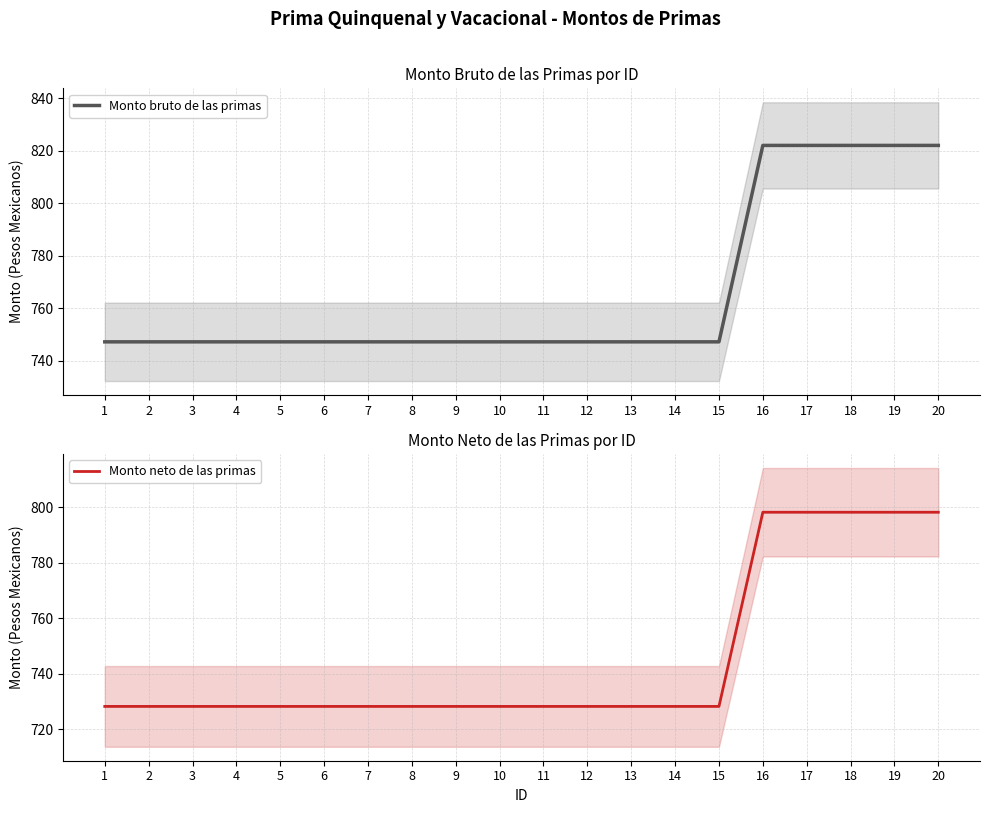

Is it true that Monto neto de las primas equals 728.2 at 6?

True